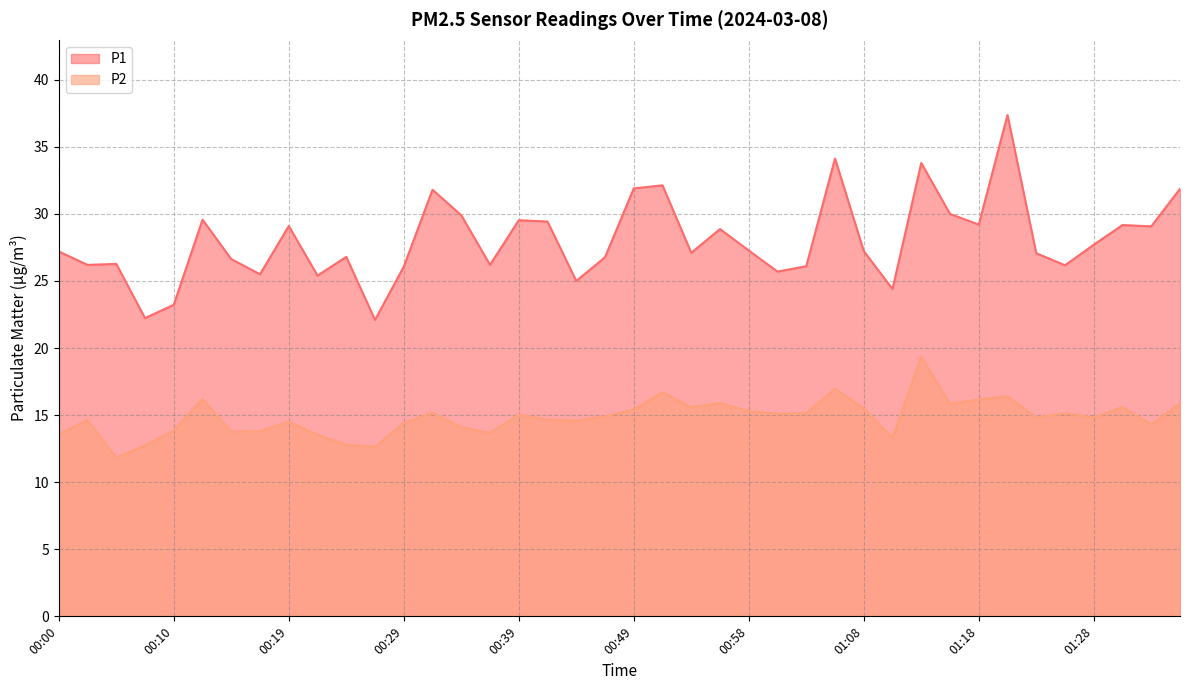

Rank the categories by P2 value from lowest to highest.

00:05, 00:27, 00:07, 00:24, 01:11, 00:22, 00:00, 00:37, 00:15, 00:17, 00:10, 00:34, 01:33, 00:29, 00:19, 00:44, 00:02, 00:41, 01:23, 01:28, 00:46, 00:39, 01:01, 01:03, 01:25, 00:32, 00:58, 00:49, 01:08, 00:54, 01:30, 01:16, 01:35, 00:56, 01:18, 00:12, 01:20, 00:51, 01:06, 01:13